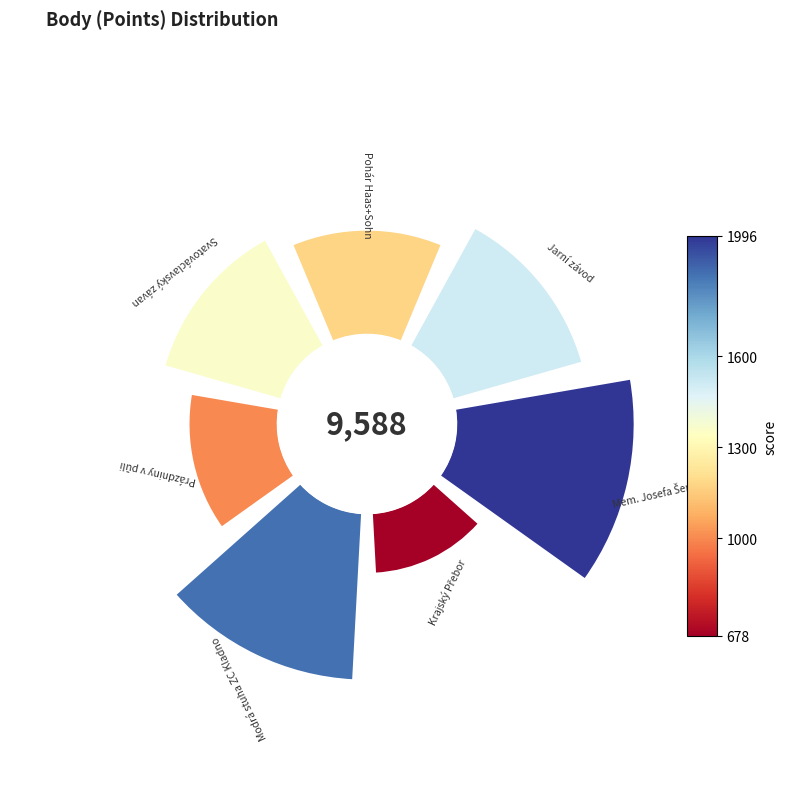

Is it true that 225° is 6% of the pie?

False